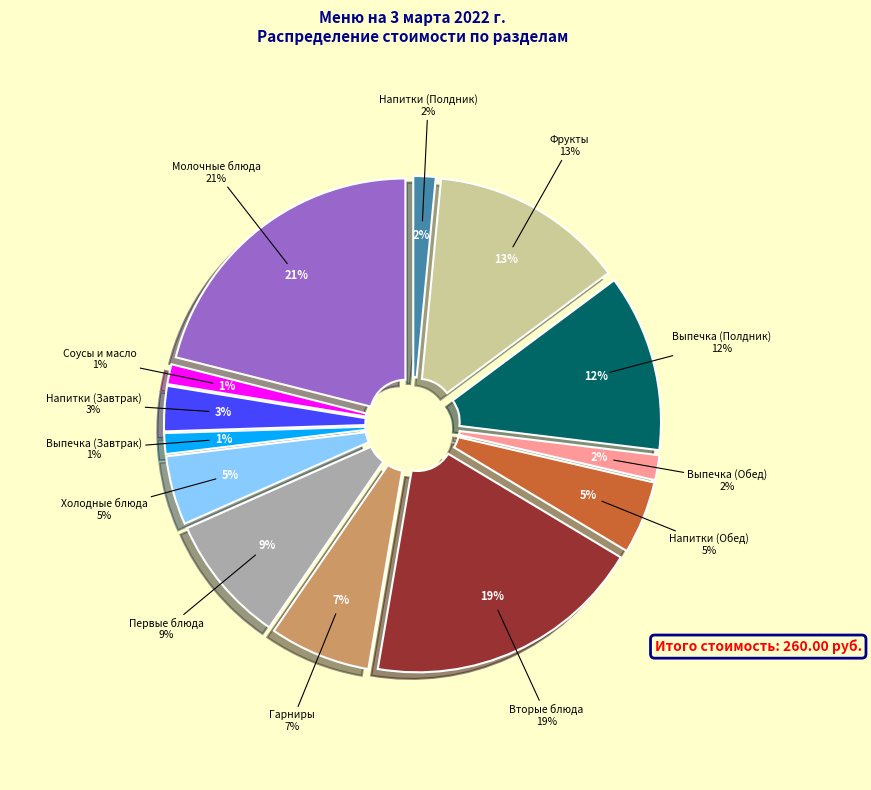

What is the change in value from Соусы и масло to Первые блюда?

+19.2